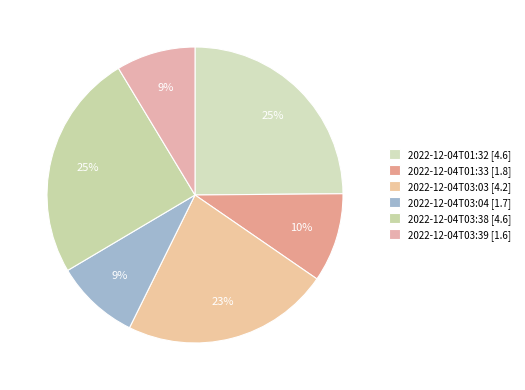

The 2022-12-04T01:33 slice represents 10% of the pie. True or false?

True